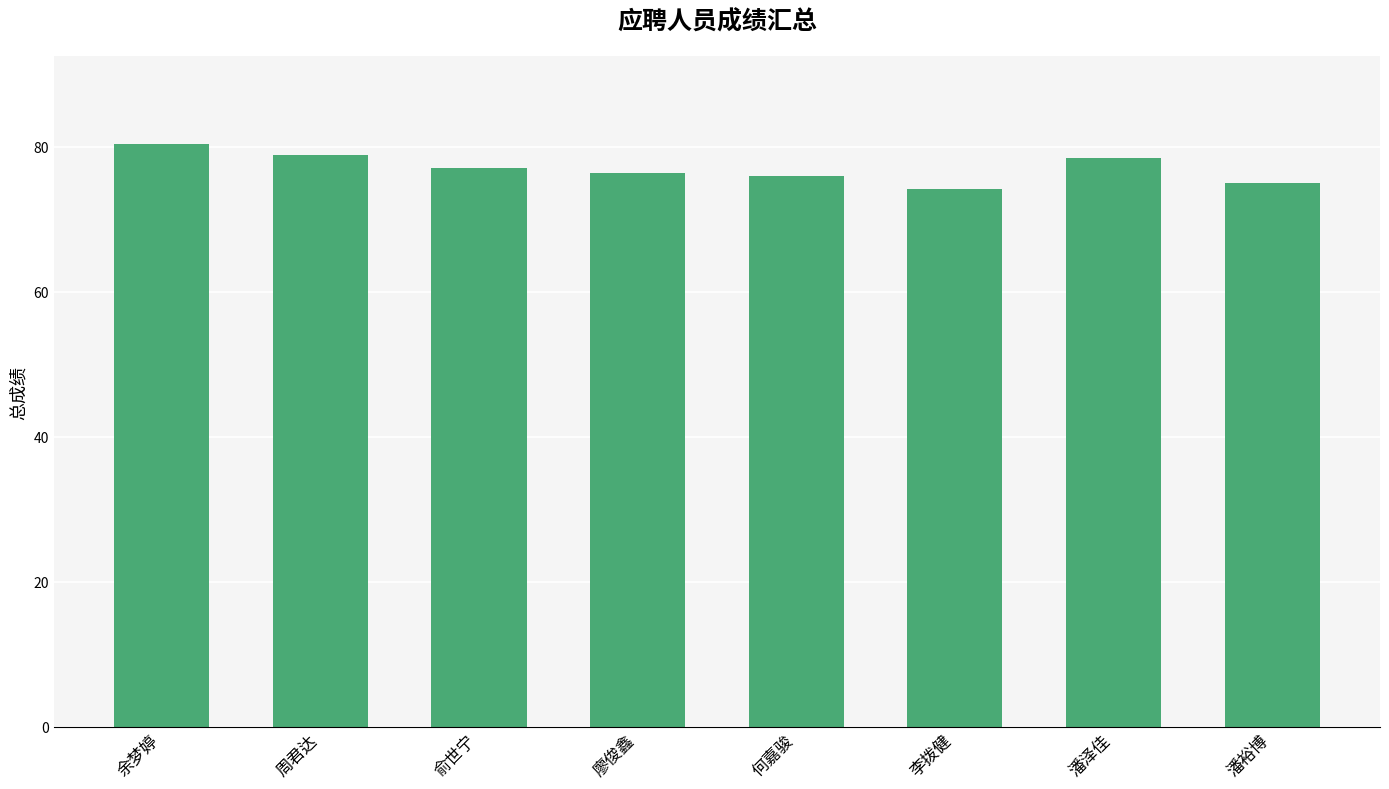

How many values are below 77?

4